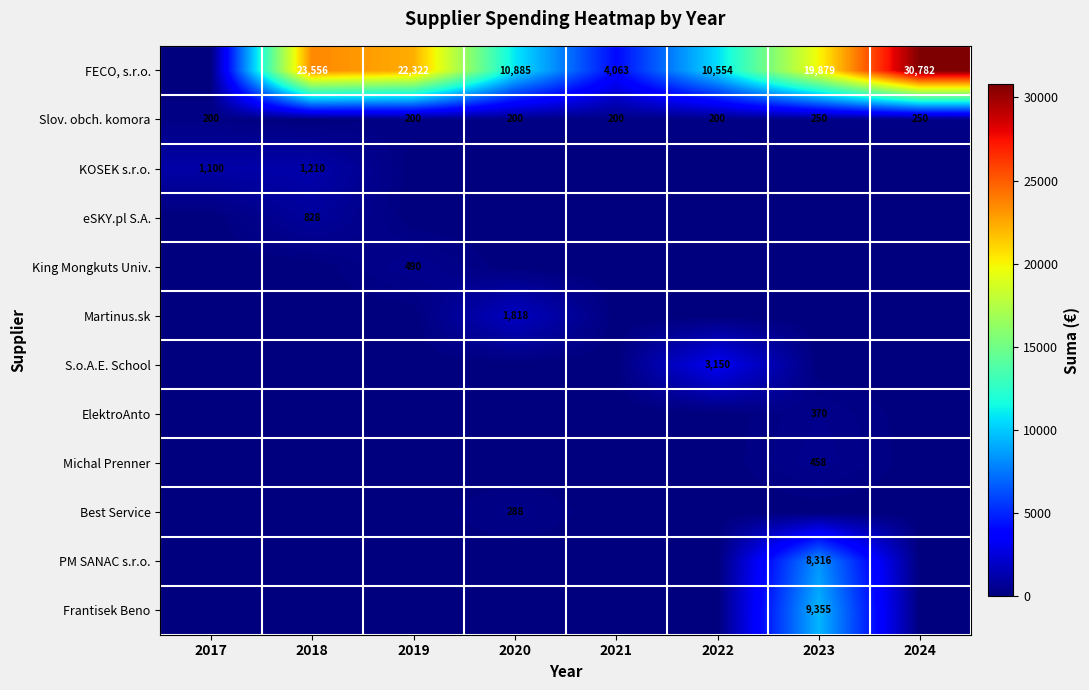

What is the sum of the FECO, s.r.o. values at 2022 and 2024?

41336